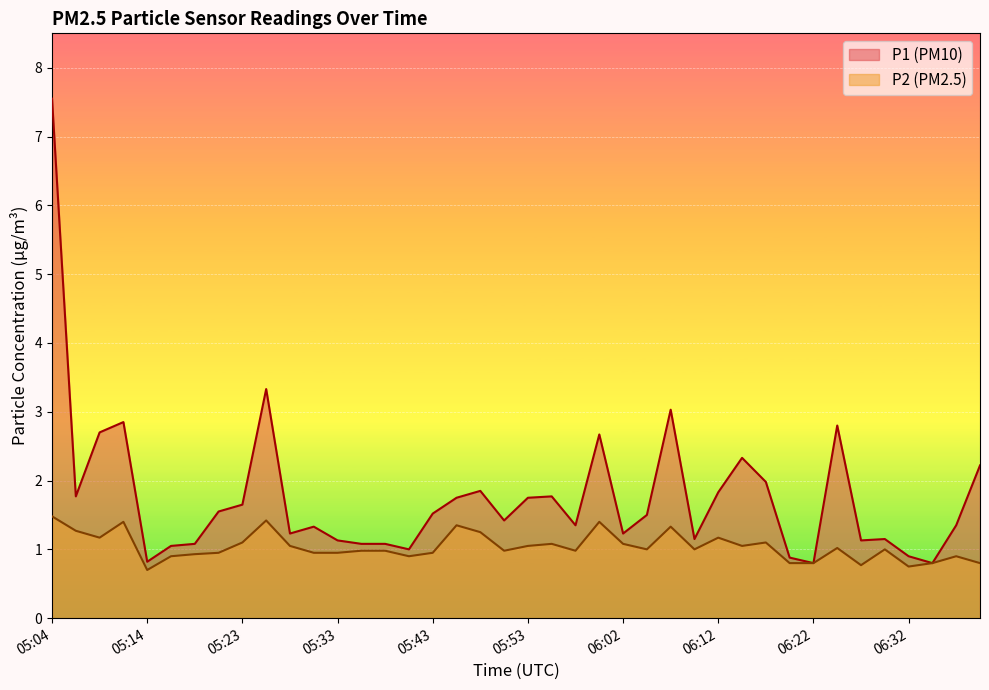

What is the sum of all P2 values?

41.5